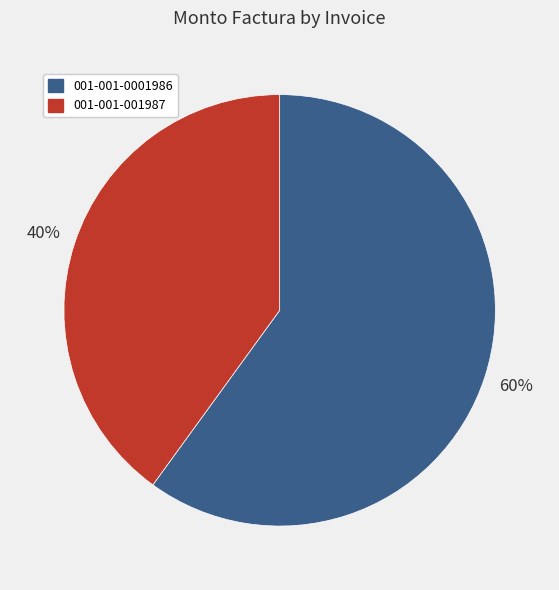

Does any single category account for the majority?

Yes